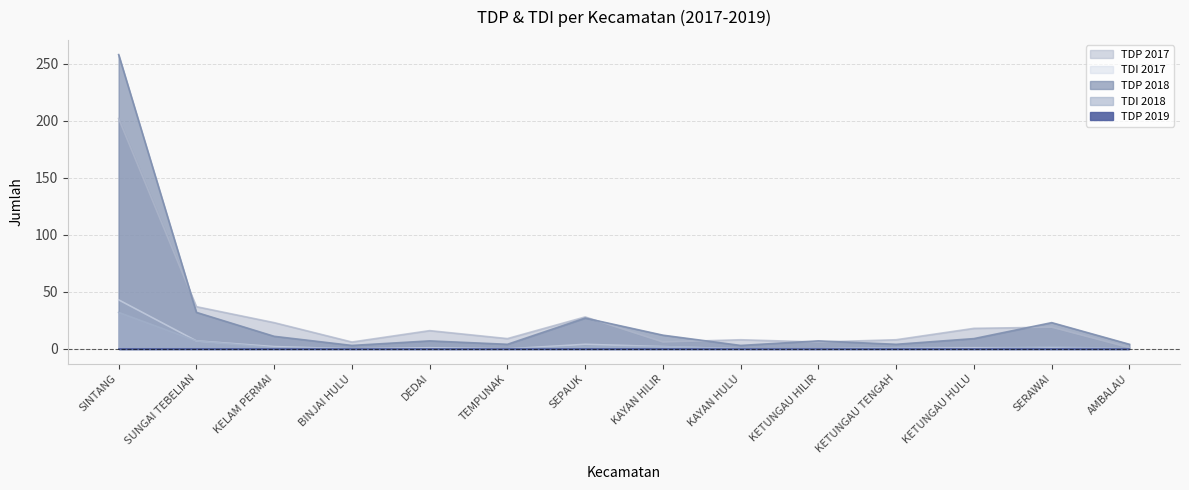

Which category has the lowest value in the TDI 2018 series?

BINJAI HULU